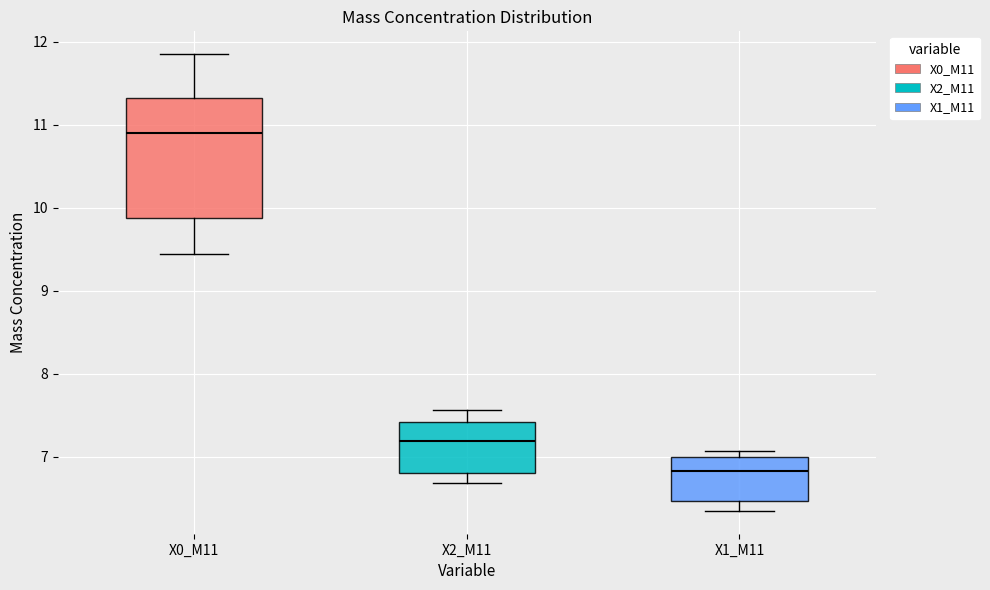

Reading left to right, read every box against the y-axis: the position of its median line, the range the box covers, and the ends of its whiskers. The values are not printed on the chart, so give them approximately, as read against the axis.

X0_M11: median 10.9, box 9.9 to 11.3, whiskers 9.4 to 11.9
X2_M11: median 7.2, box 6.8 to 7.4, whiskers 6.7 to 7.6
X1_M11: median 6.8, box 6.5 to 7.0, whiskers 6.4 to 7.1